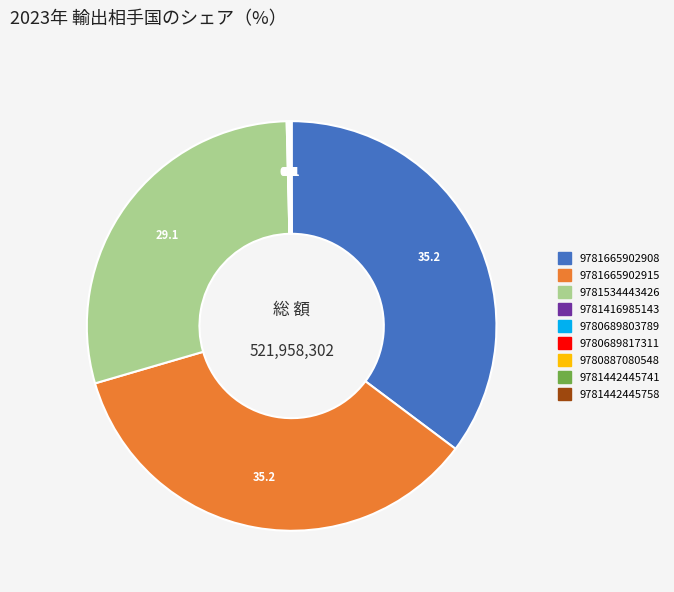

The 9781665902915 slice represents 35% of the pie. True or false?

True